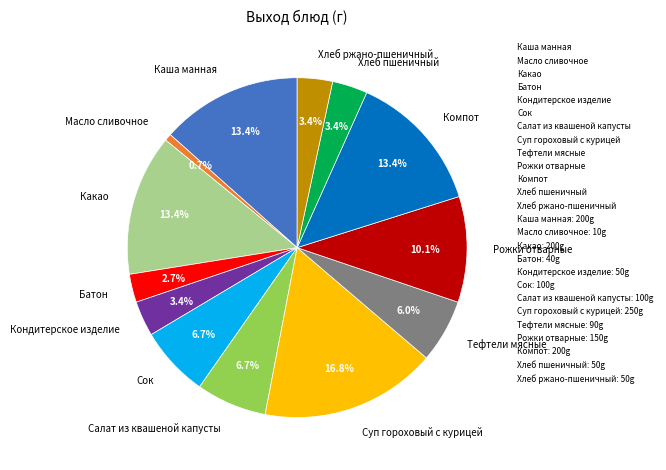

Is Батон the majority of the pie?

No